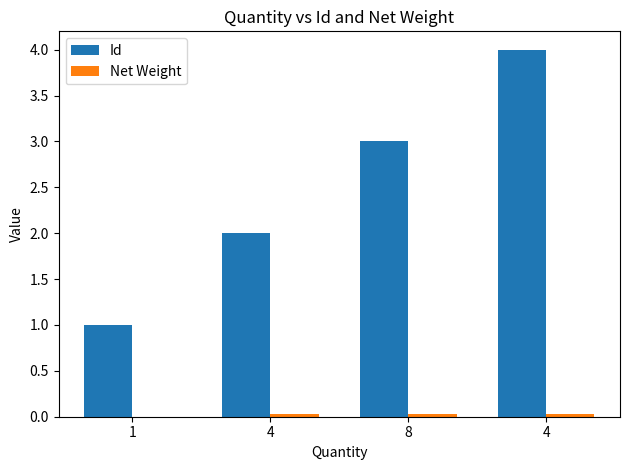

How many groups of bars are there?

4